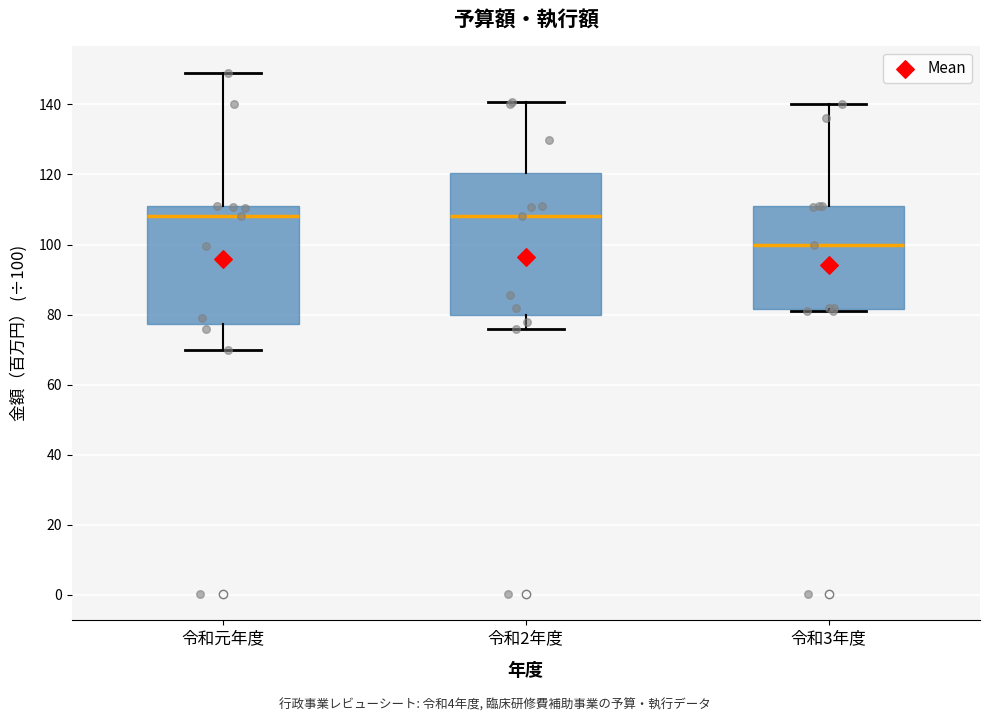

Which box is the tallest, from its lower edge to its upper edge?

令和2年度